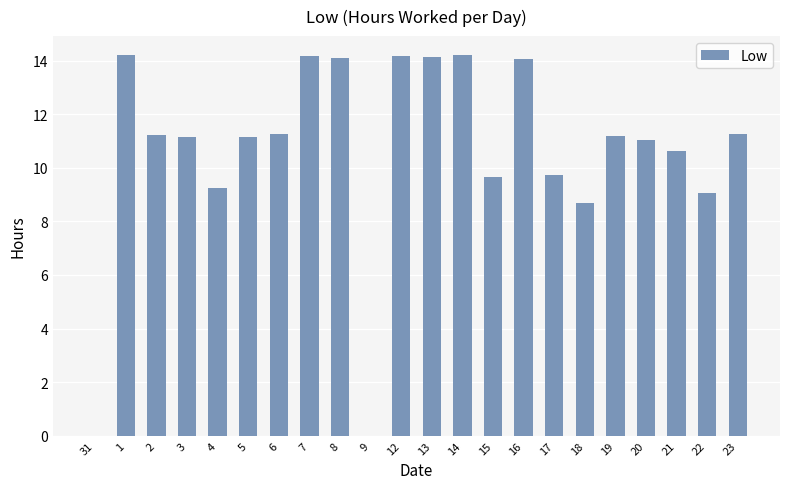

What is the sum of all values?

234.4